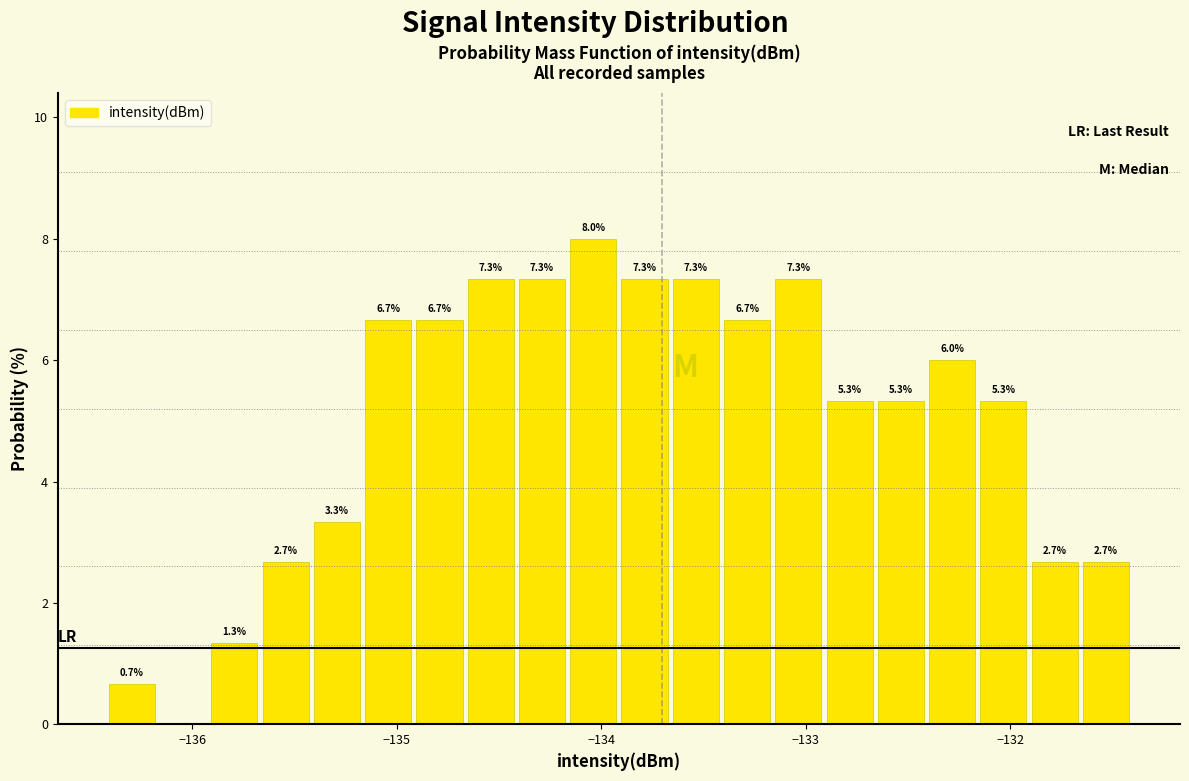

Around what value on the x-axis is the tallest bar? Give the approximate position of its centre, as read against the axis.

-134.0